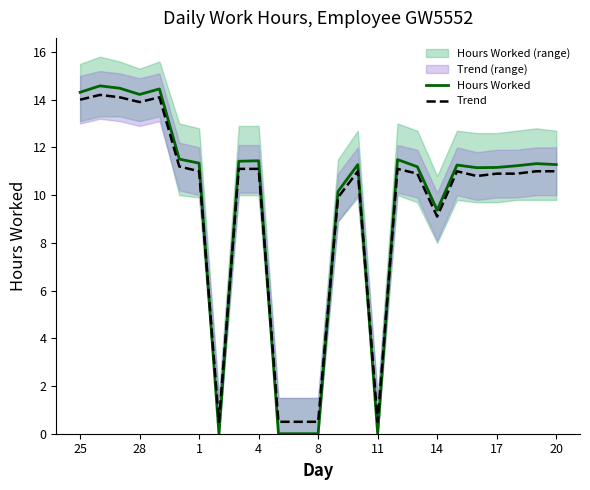

At which category does Hours Worked reach its first local valley?

28